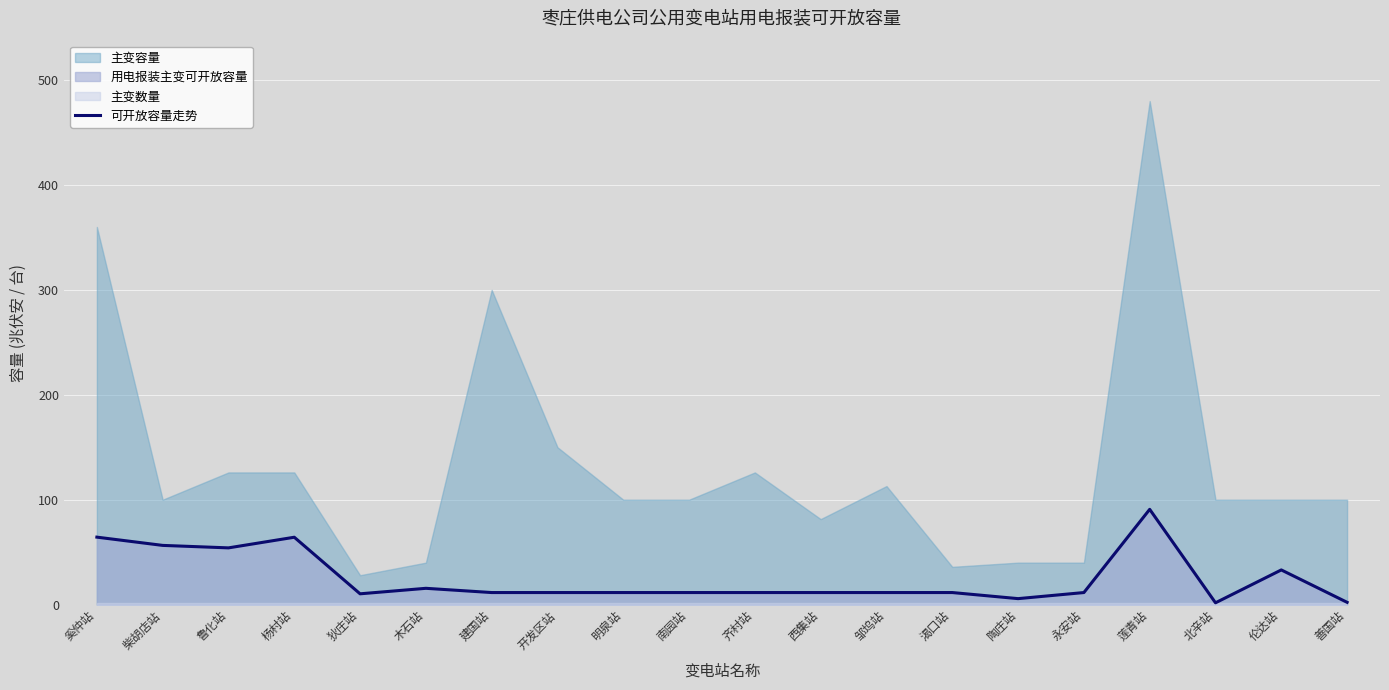

Is it true that the value at 善国站 is 2.2?

True